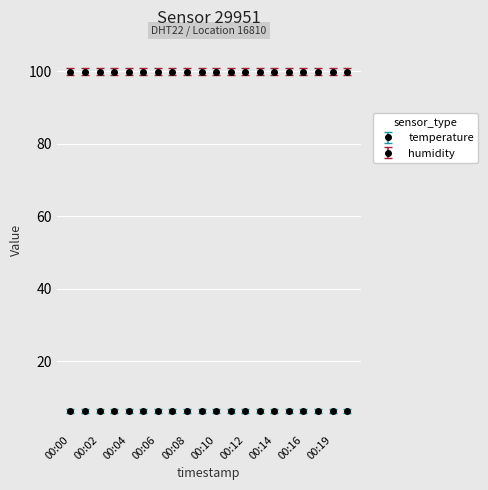

The value of temperature at 00:00 is 9.7. True or false?

False